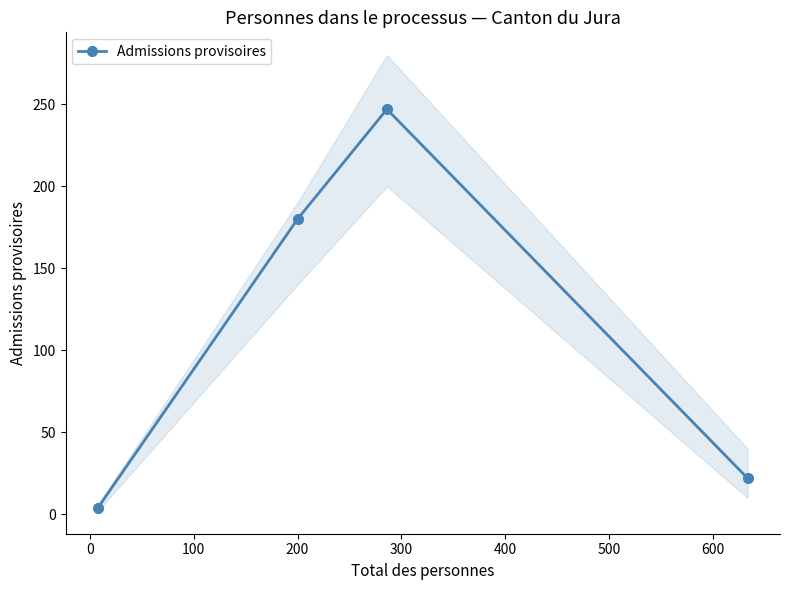

In Admissions provisoires, how many points are higher than both neighbors (excluding endpoints)?

1